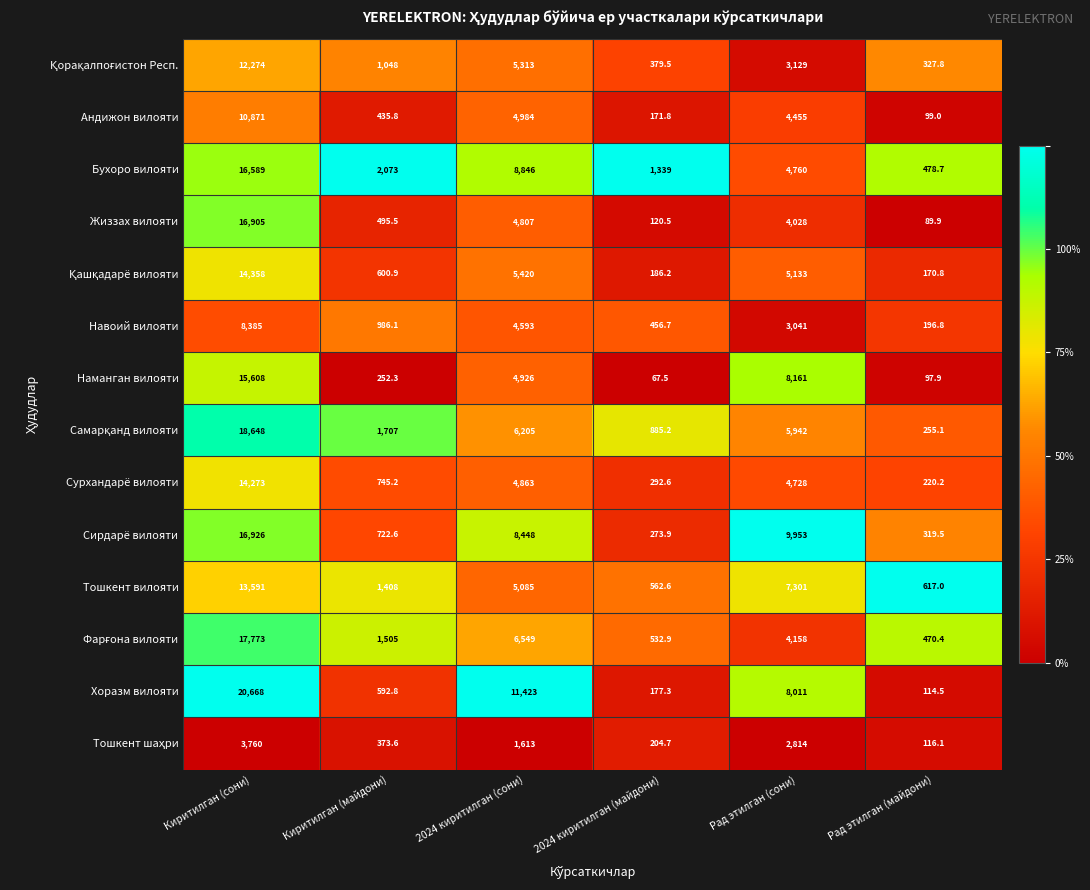

Is it true that Сирдарё вилояти equals 16926.0 at Киритилган (сони)?

True